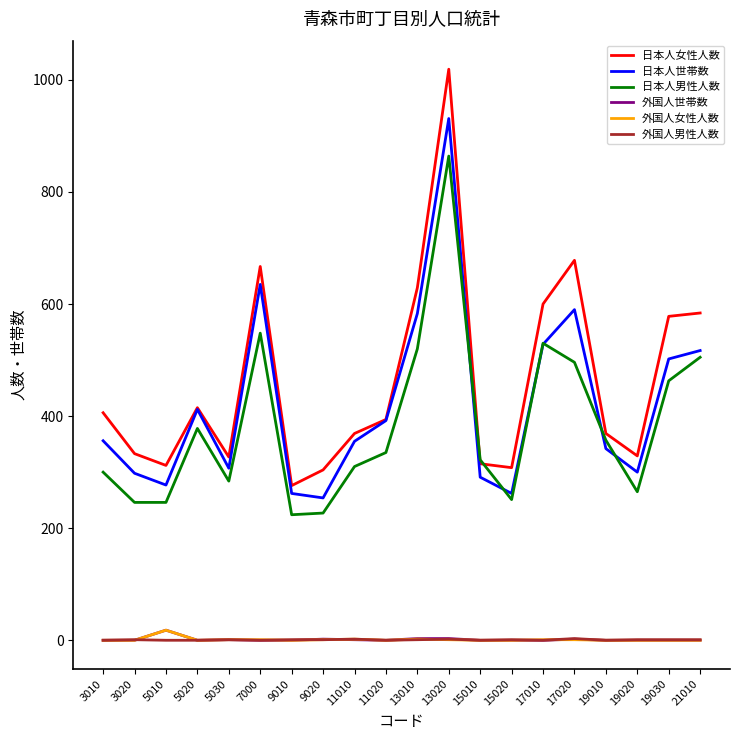

The 日本人世帯数 series shows 838 at 13010. True or false?

False